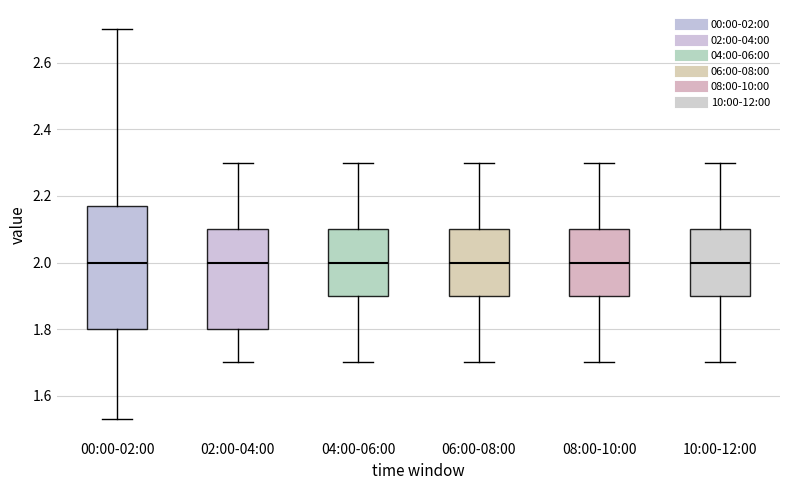

Comparing the boxes themselves (not the whiskers), which one is the tallest?

00:00-02:00